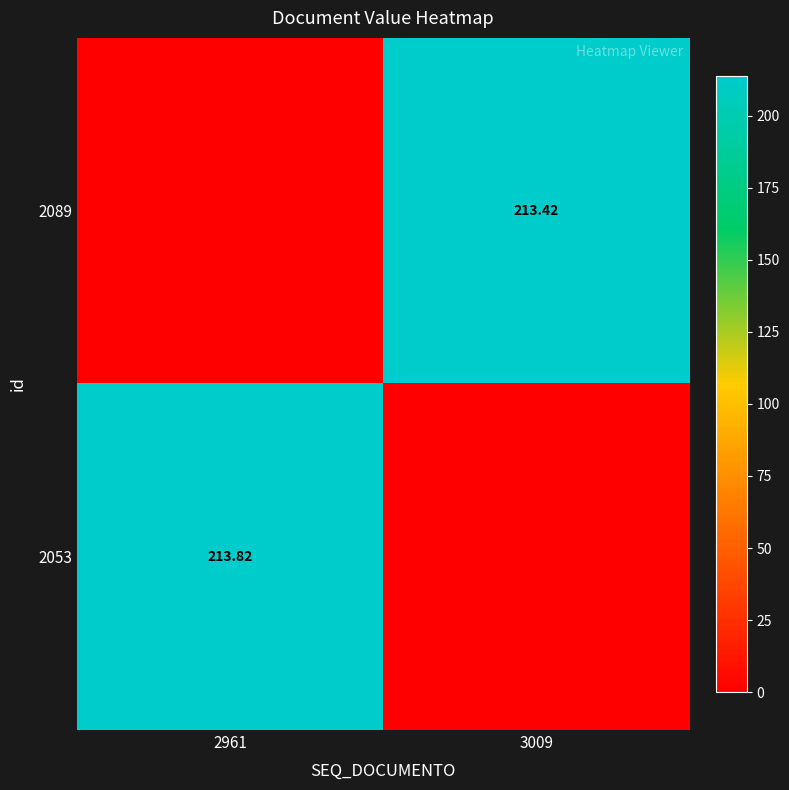

What is the sum of all 2053 values?

213.8